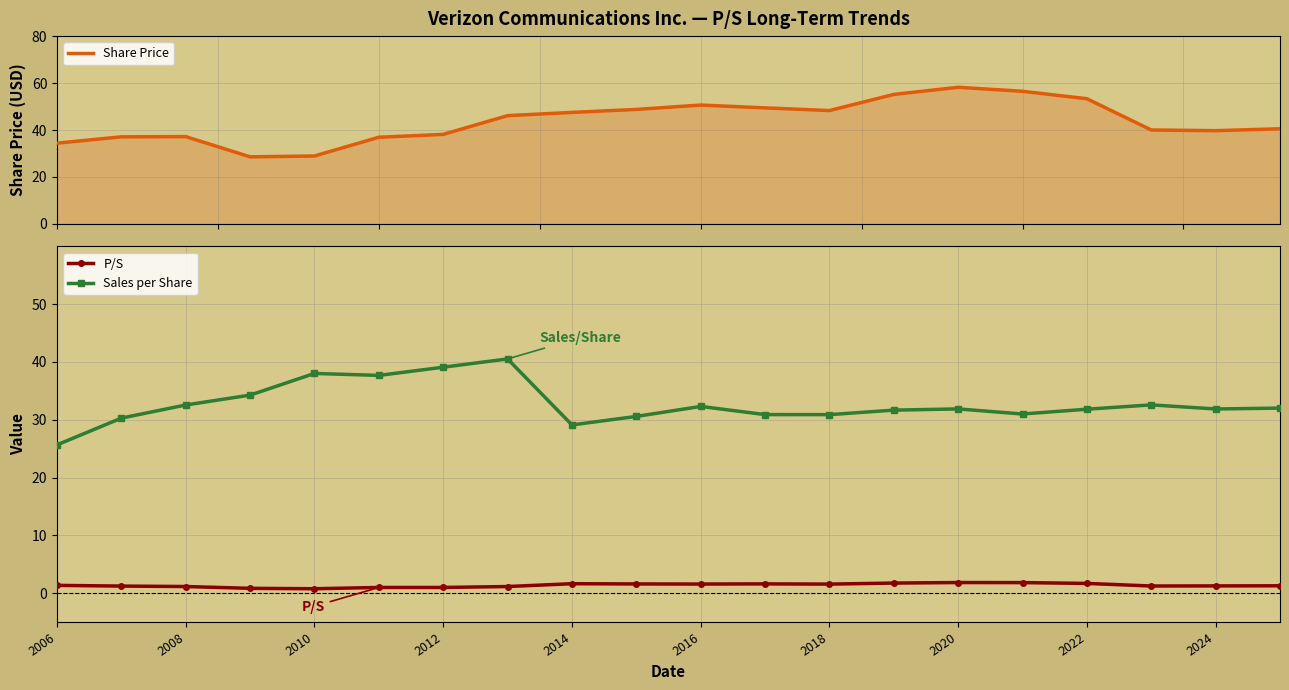

True or false: Sales per Share has more than 1 interior local peaks.

True